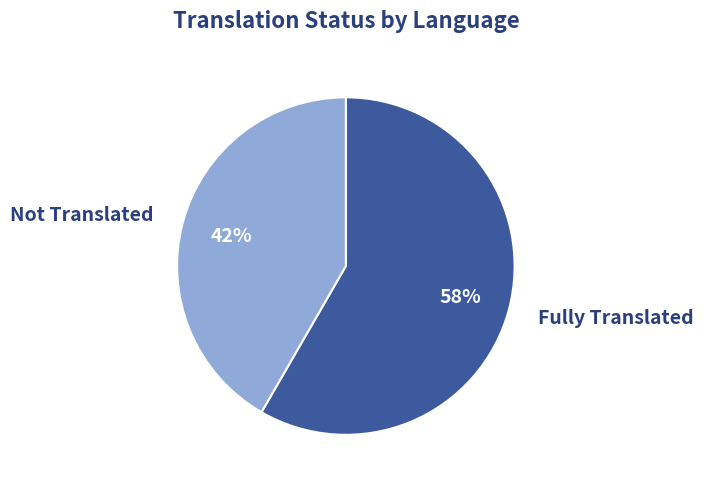

What is the majority slice?

Fully Translated